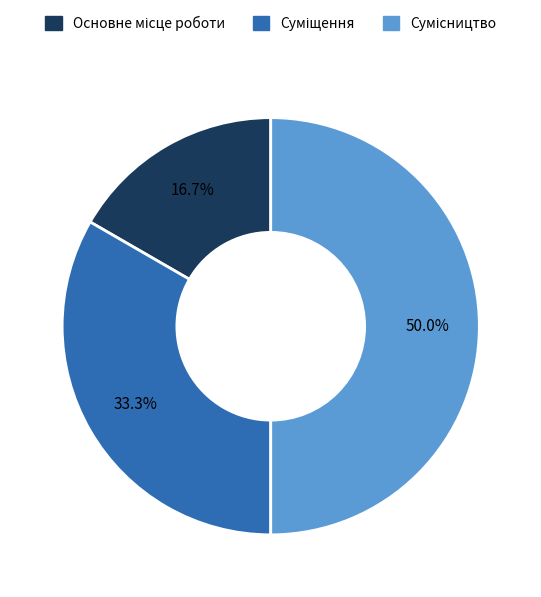

How many slices are in this pie chart?

3